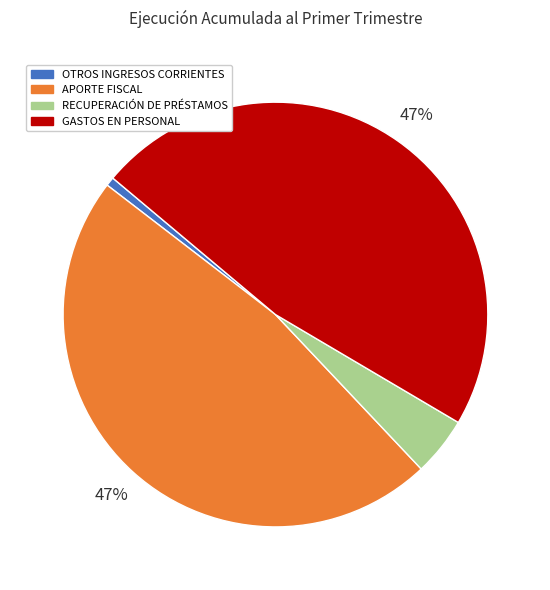

The GASTOS EN PERSONAL slice represents 56% of the pie. True or false?

False